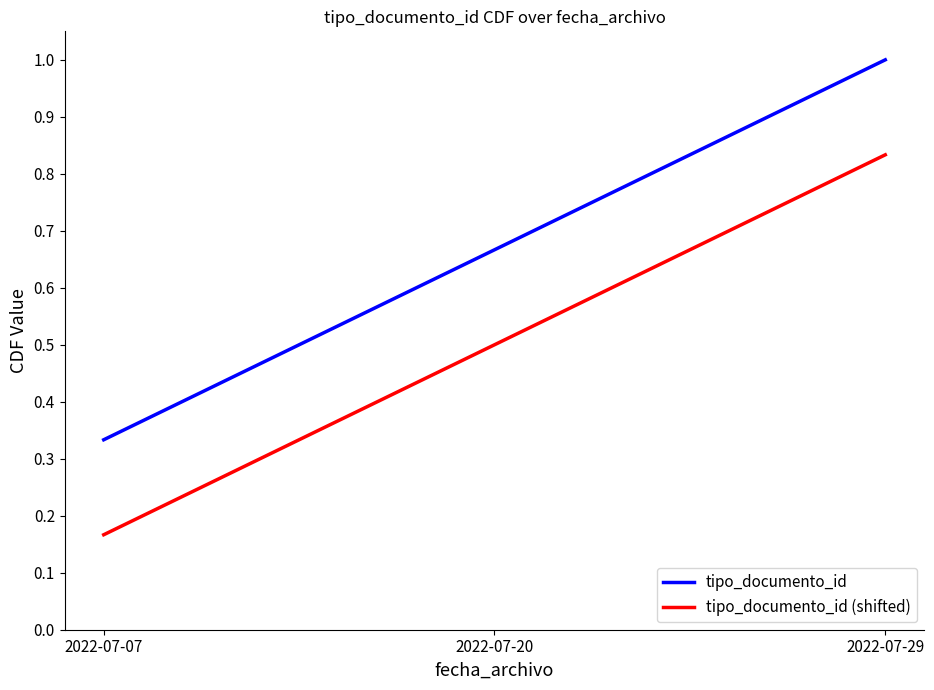

True or false: tipo_documento_id has a value of 0.2 at 2022-07-07.

False